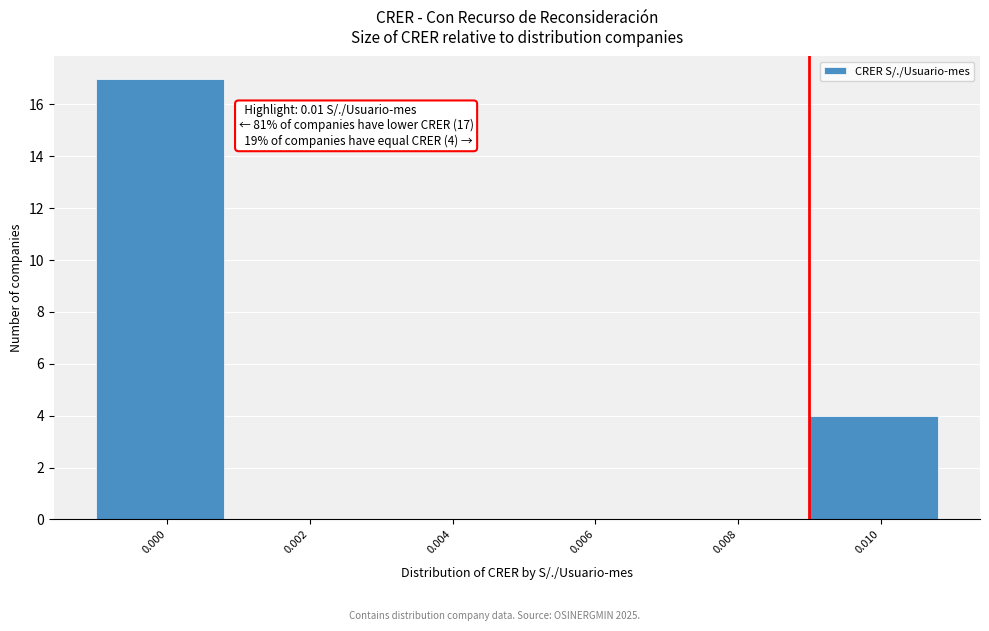

Reading left to right, transcribe all the data shown in this chart.

0.000=17	0.002=0	0.004=0	0.006=0	0.008=0	0.010=4